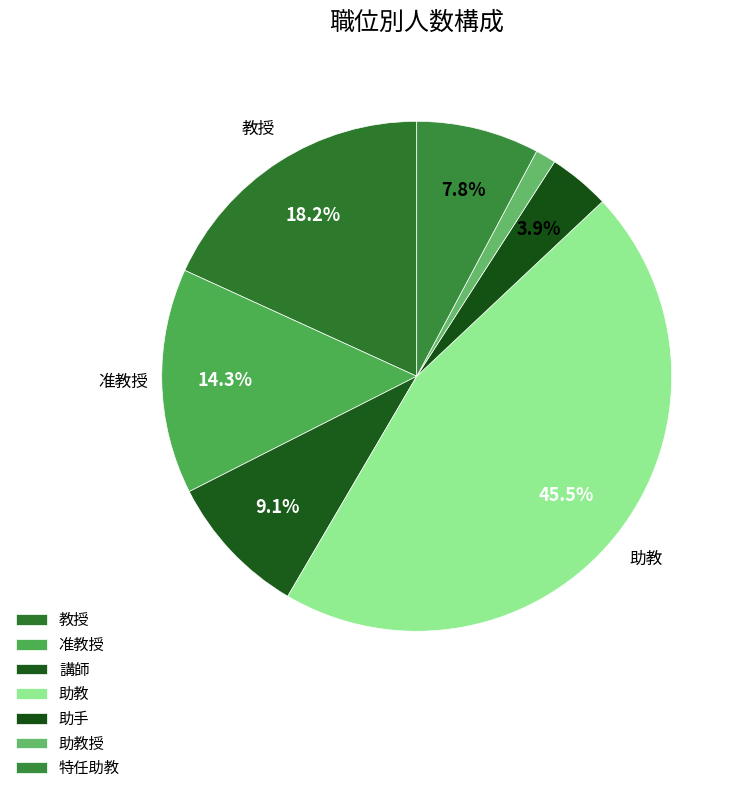

Does any single category account for the majority?

No